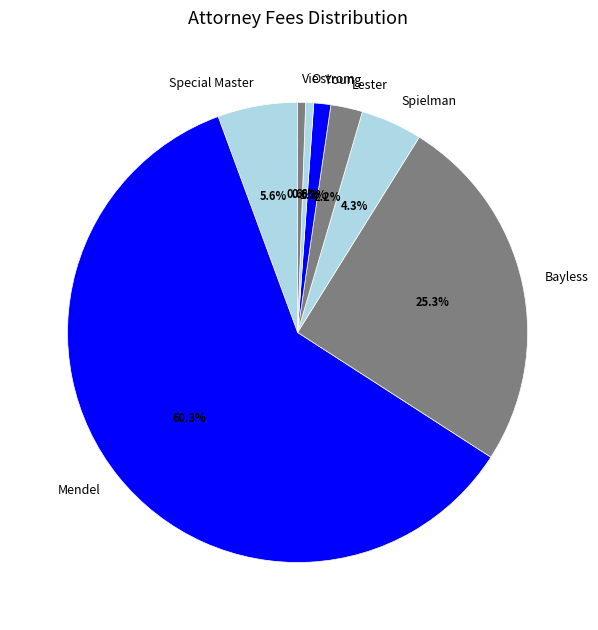

Which has a higher value, Young or Special Master?

Special Master